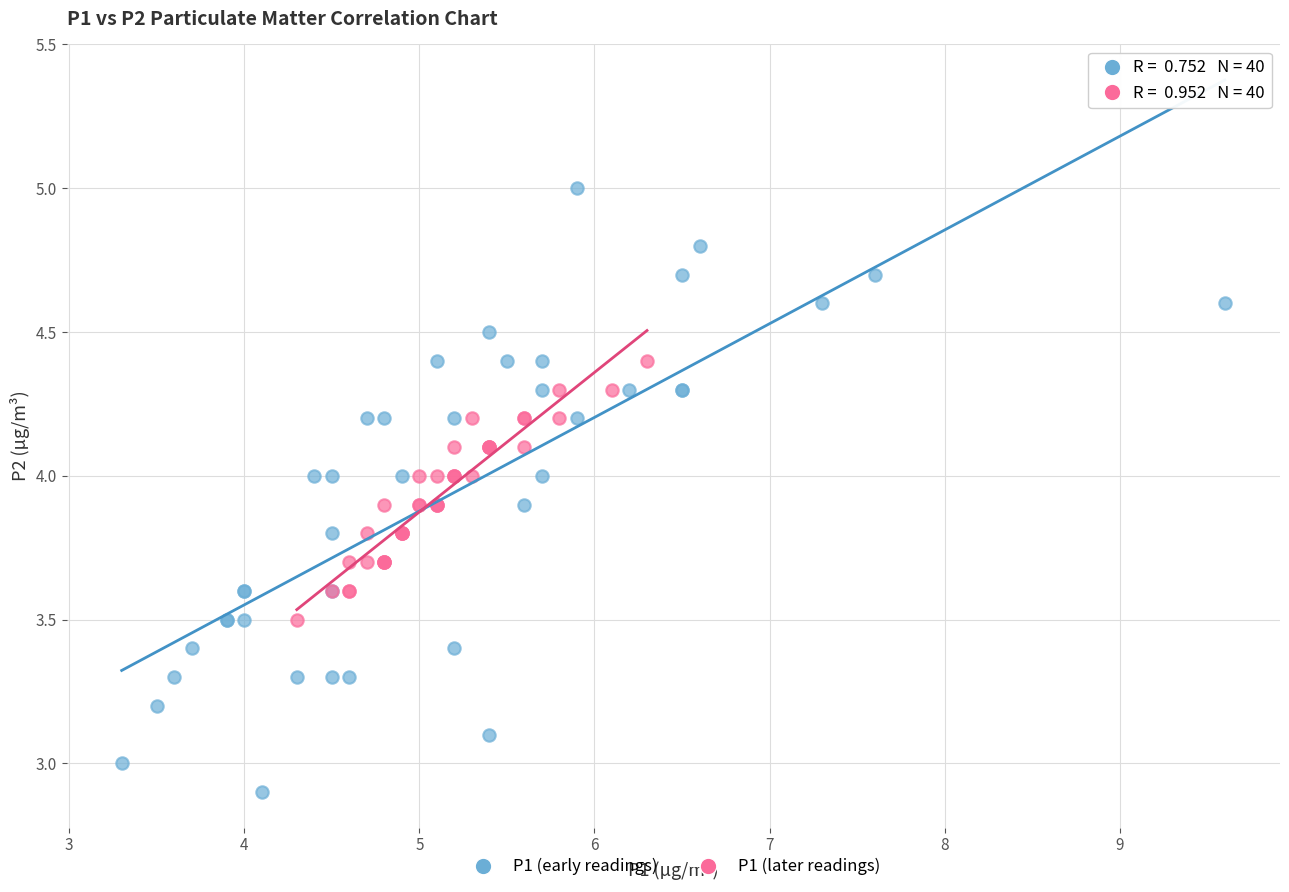

Which series reaches the maximum Y coordinate?

P1 (early readings)